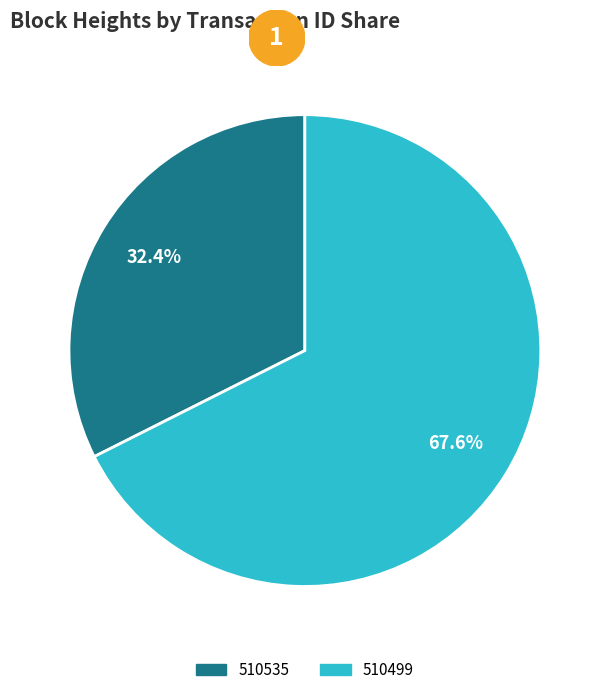

What is the smallest slice in the pie chart?

510535